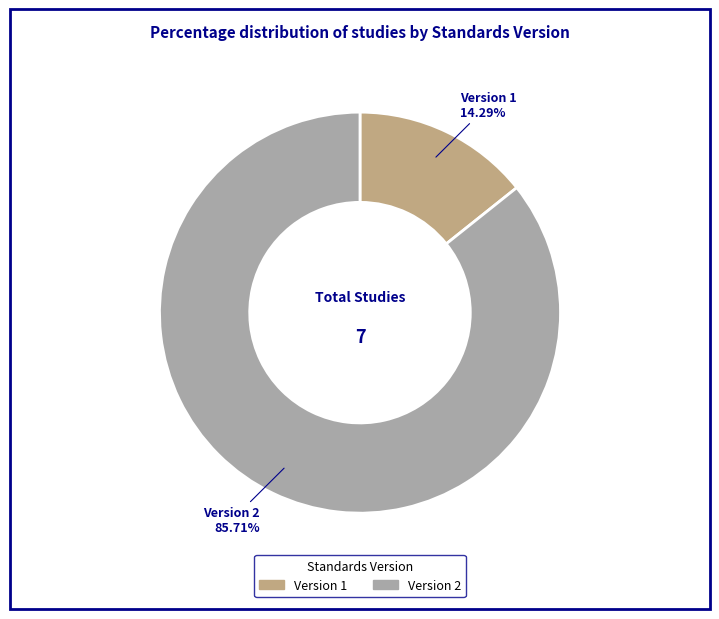

Does any single category account for the majority?

Yes